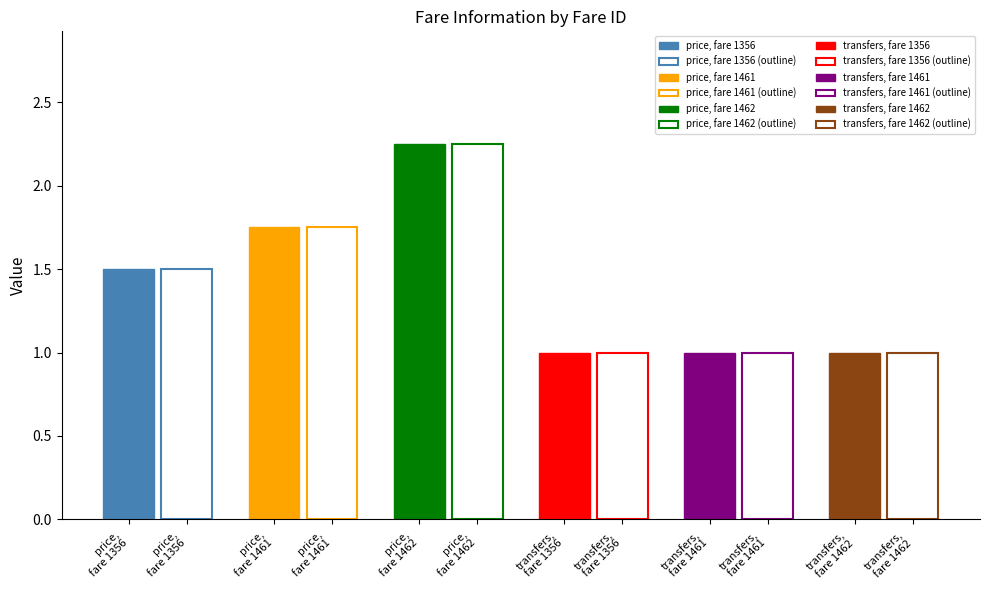

What is the lowest value of the transfers series?

1.0